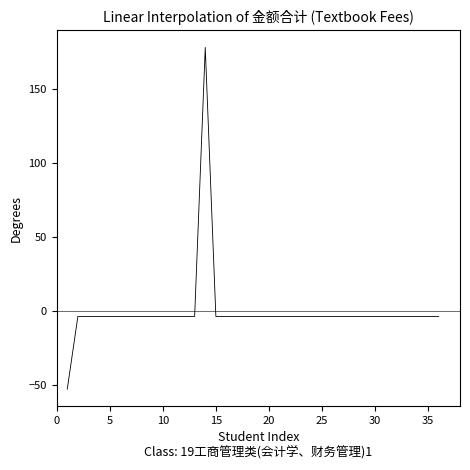

How many series are shown in this chart?

1